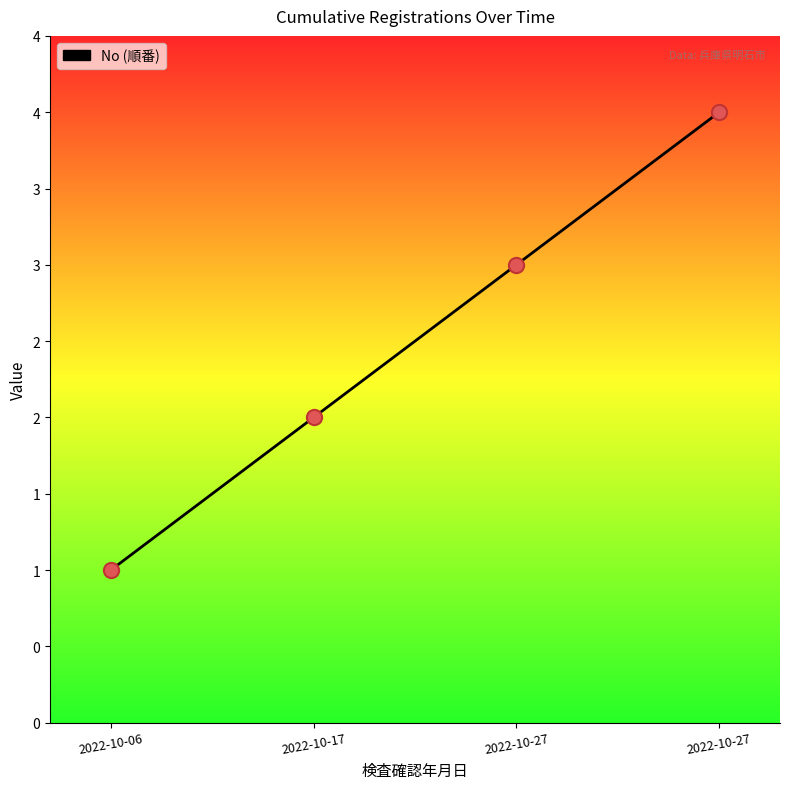

Approximately how many times larger is the value at 2022-10-27 compared to 2022-10-27?

0.8